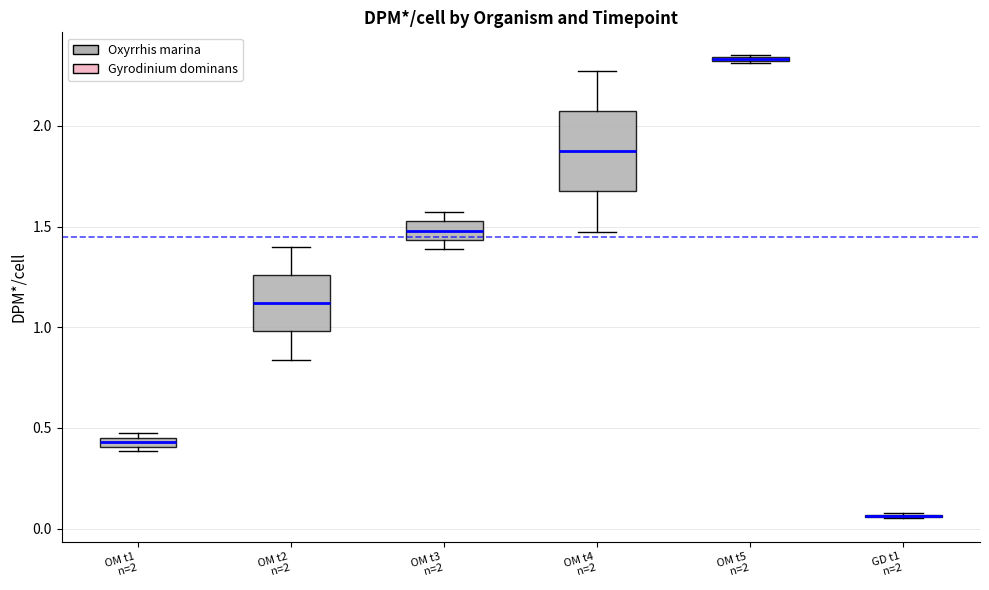

Where is the upper edge of the box for OM t3 n=2 on the y-axis? The values are not printed on the chart, so give them approximately, as read against the axis.

1.55